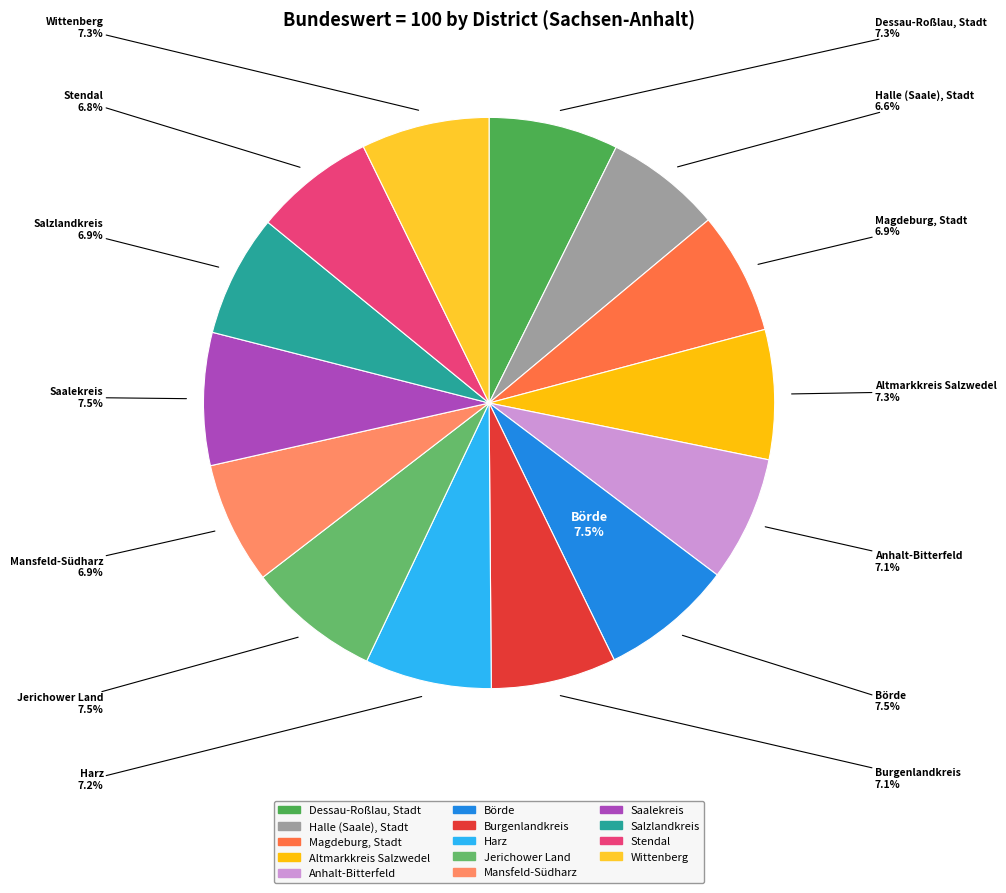

How many segments does this pie chart have?

14